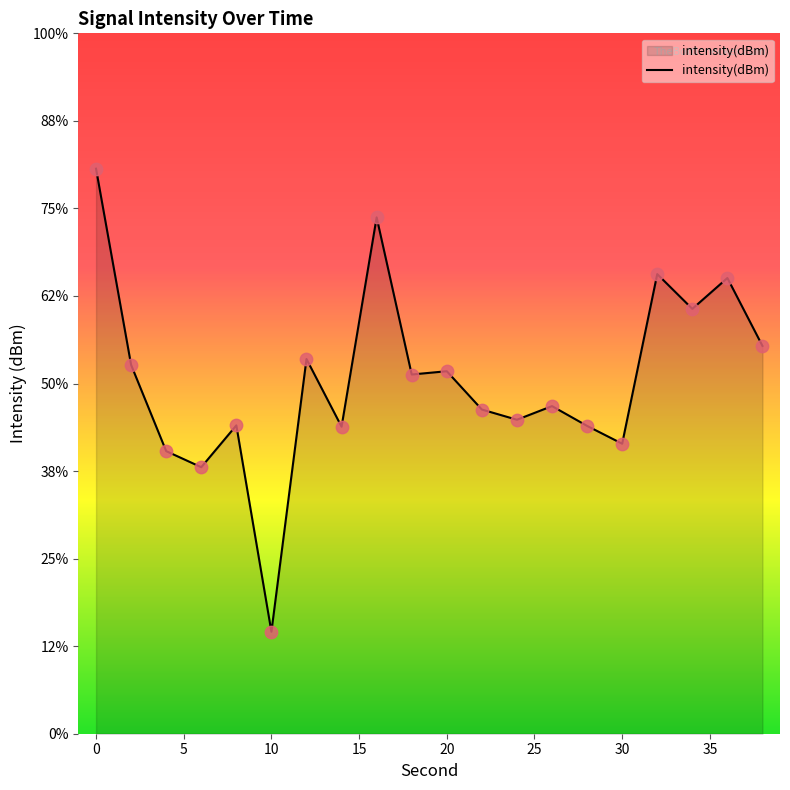

Between 34 and 12, which is larger?

34